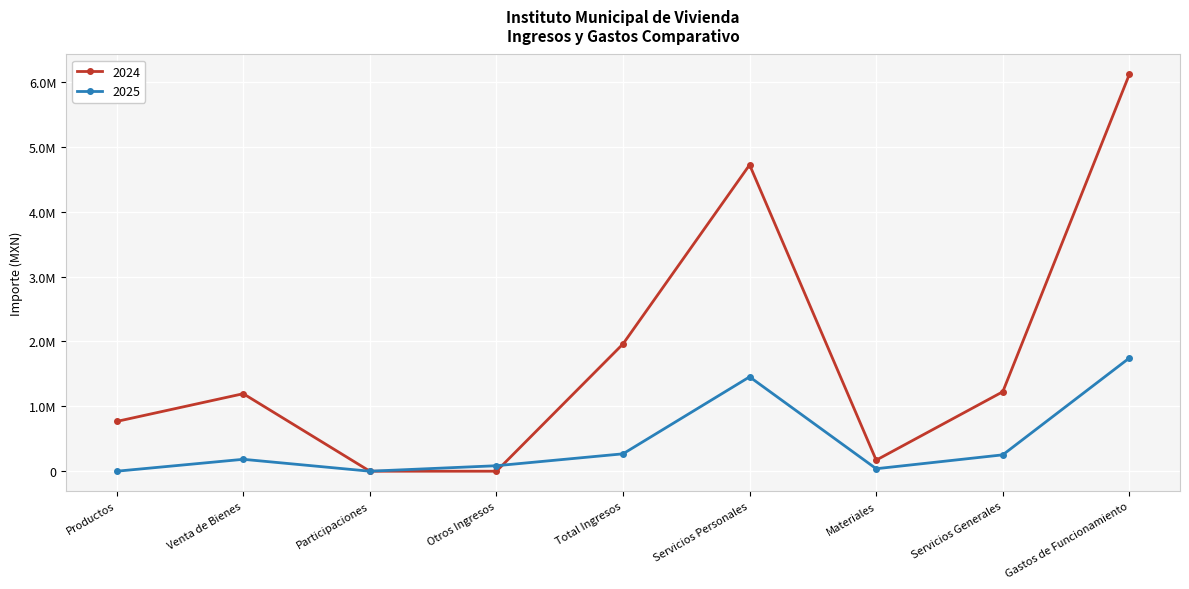

Rank the series by their maximum value, from lowest to highest.

2025, 2024